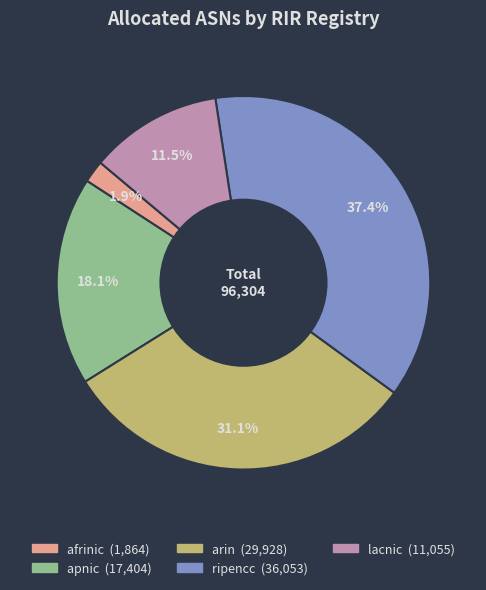

What is the smallest slice in the pie chart?

afrinic